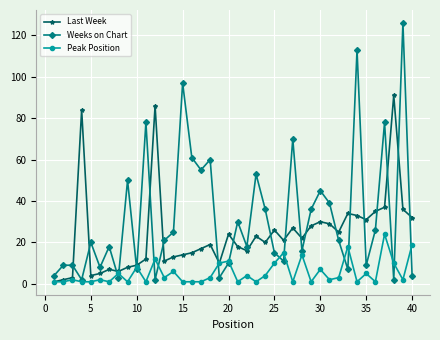

True or false: Weeks on Chart and Last Week intersect in this chart.

True